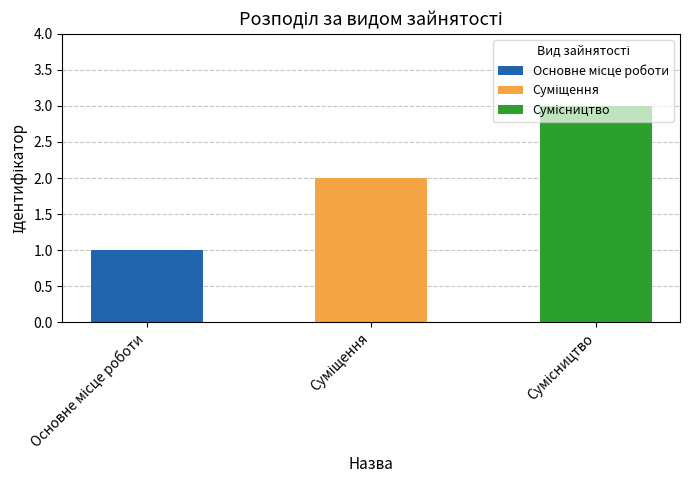

Reading right to left, transcribe all the data shown in this chart.

Сумісництво=3	Суміщення=2	Основне місце роботи=1